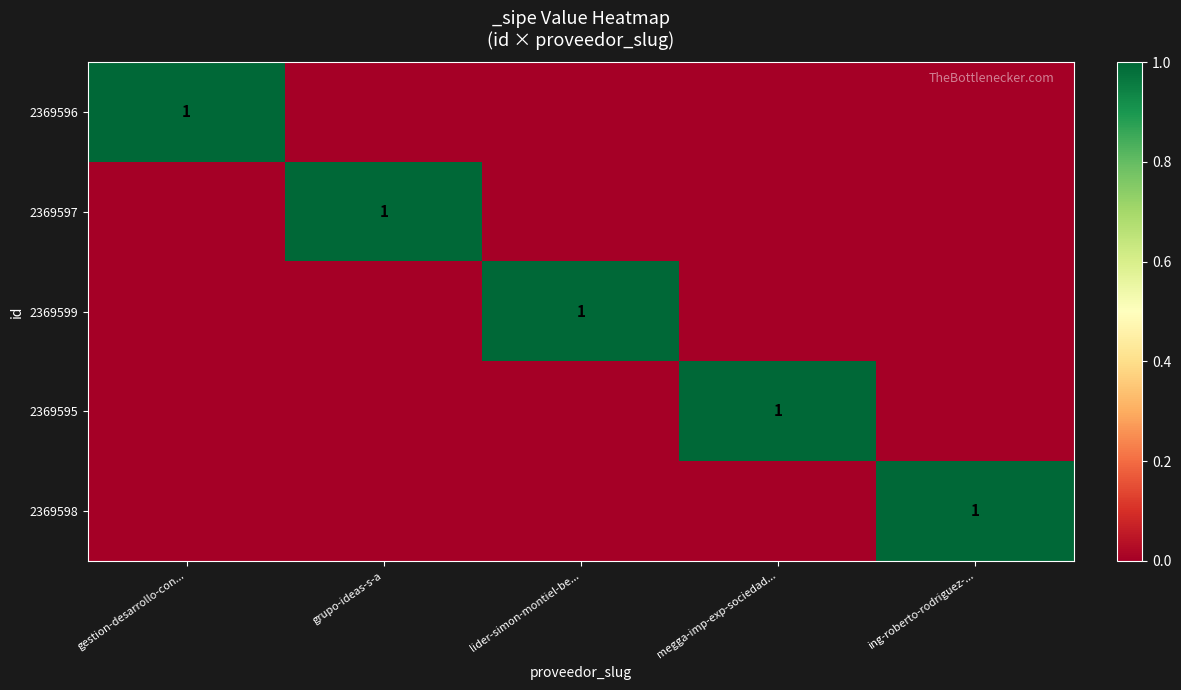

True or false: 2369597 has a value of 0 at megga-imp-exp-sociedad....

True